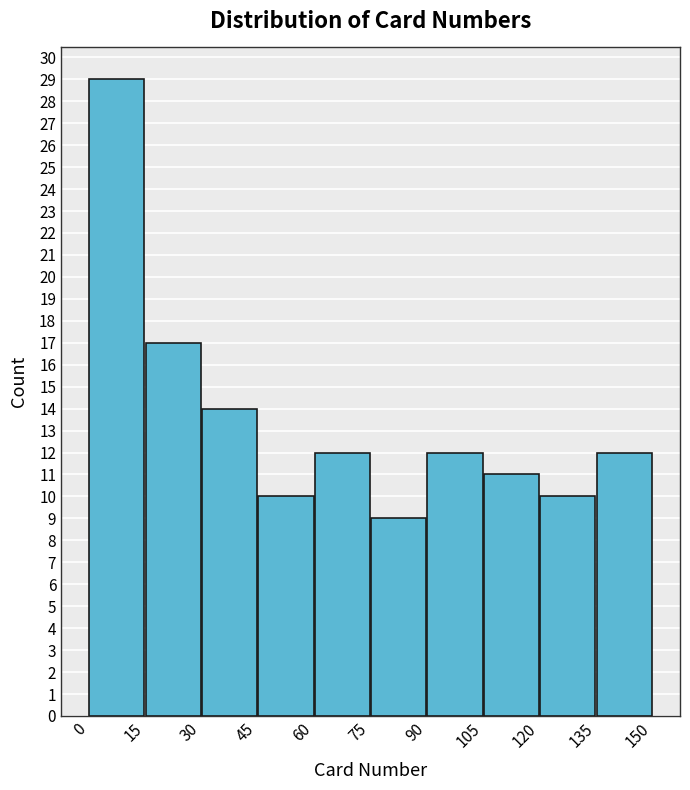

Reading left to right, list every bar in this chart as the range it spans on the x-axis followed by its height. The values are not printed on the chart, so give them approximately, as read against the axis.

0 to 15: 29
15 to 30: 17
30 to 45: 14
45 to 60: 10
60 to 75: 12
75 to 90: 9
90 to 105: 12
105 to 120: 11
120 to 135: 10
135 to 150: 12